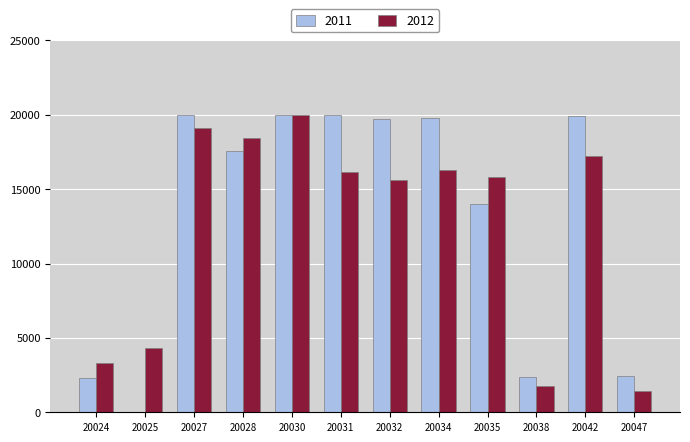

Is the value of 2011 at 20042 greater than the value of 2012 at 20042?

Yes